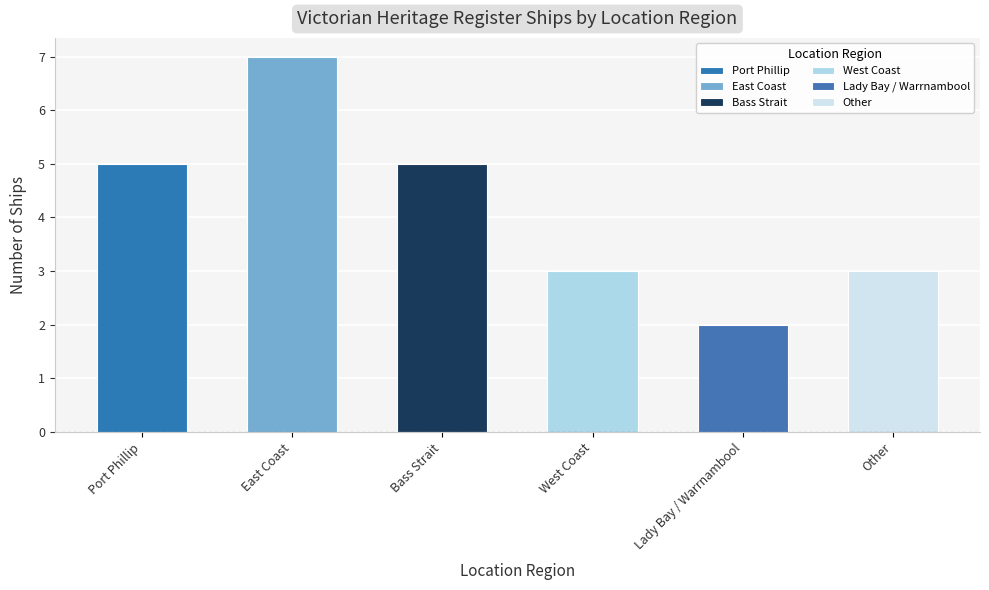

What is the difference between the maximum and minimum values?

5